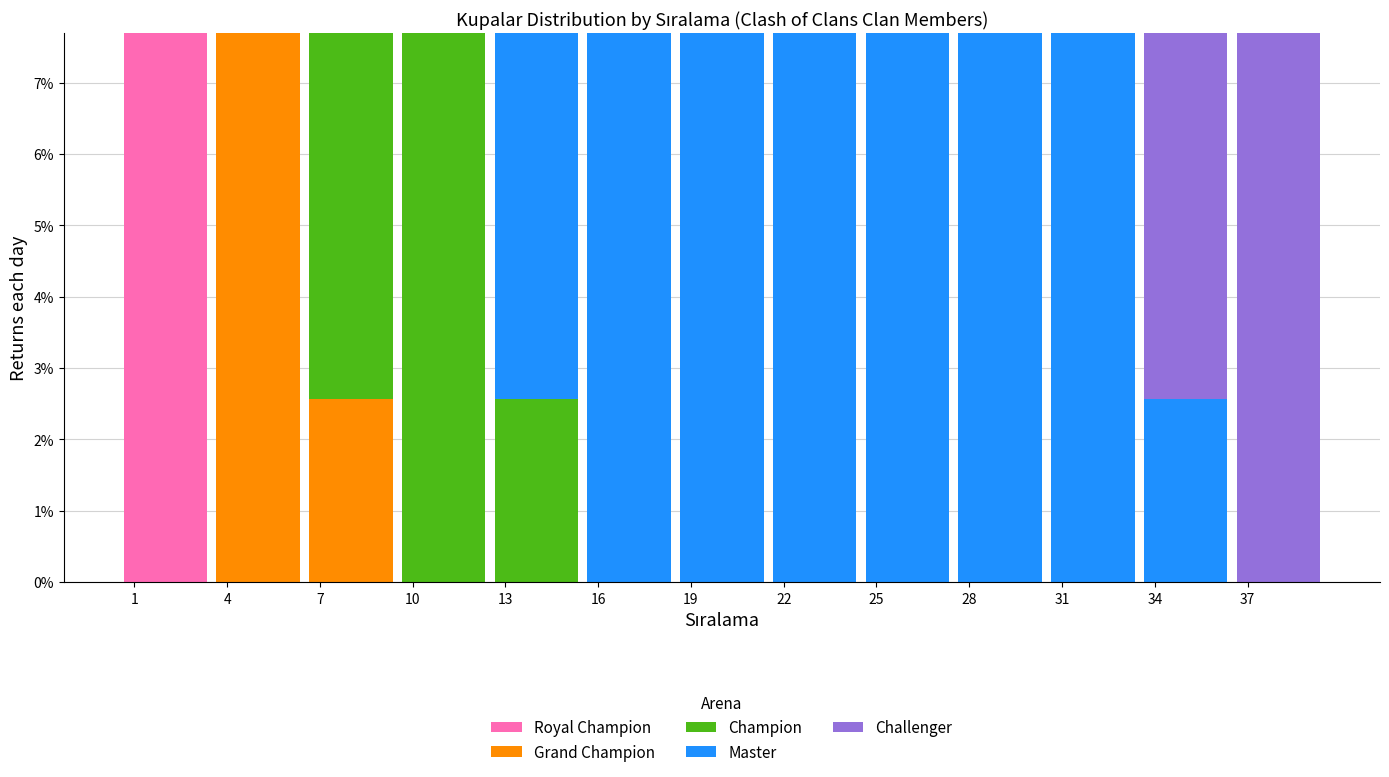

What is the total value across all series at 13?

7.7